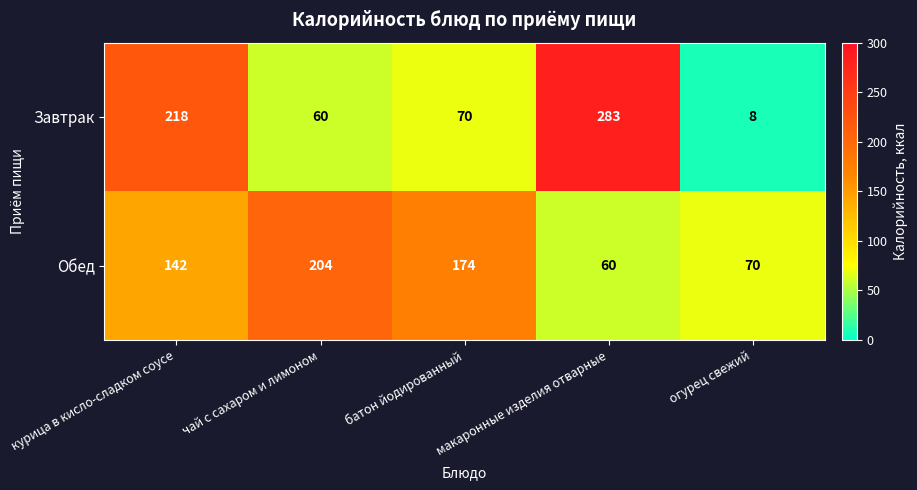

At how many categories does at least one series exceed 112?

4